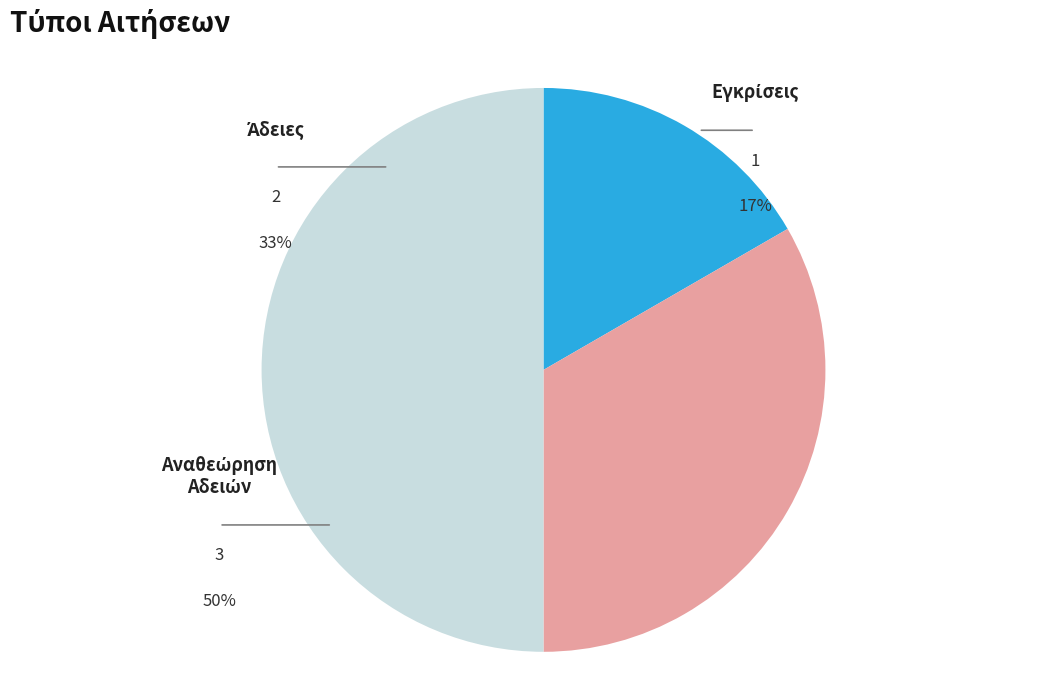

What percentage is the Εγκρίσεις slice, to the nearest percent?

17%